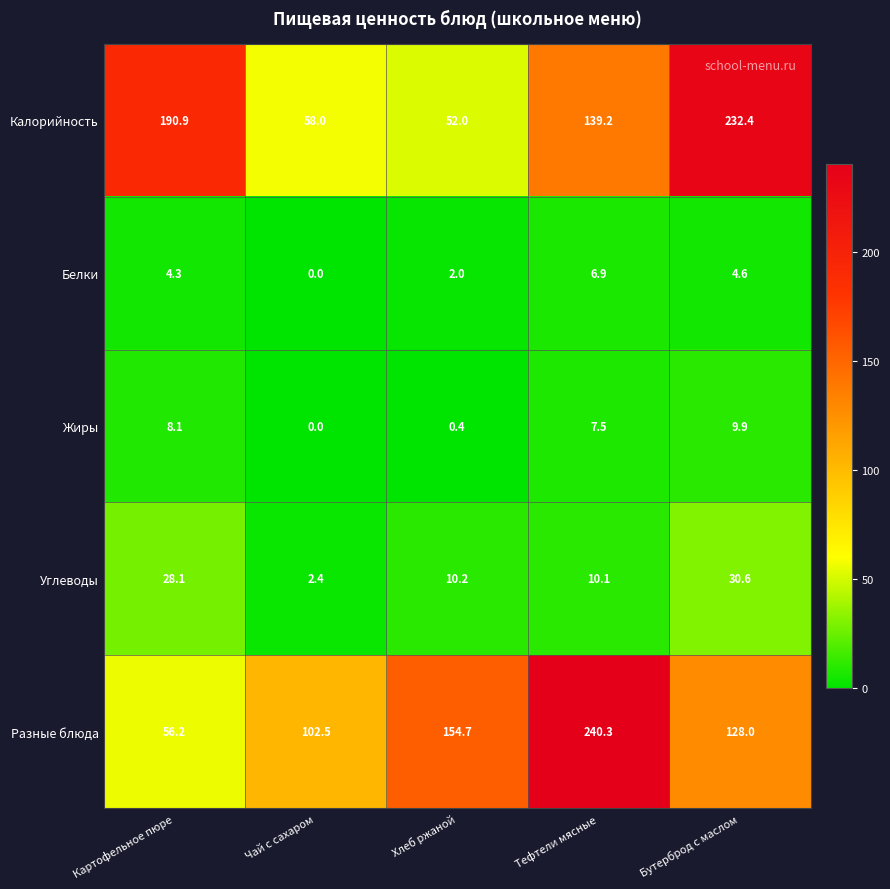

What is the average value of the Жиры series?

5.2